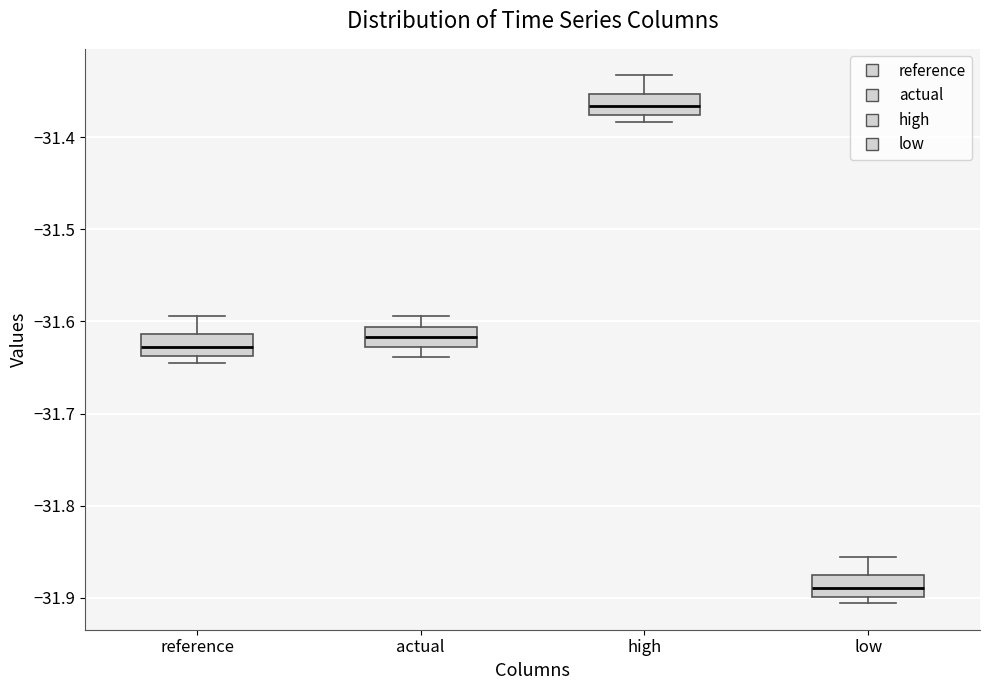

Where does the median line of the box for high sit on the y-axis? The values are not printed on the chart, so give them approximately, as read against the axis.

-31.37